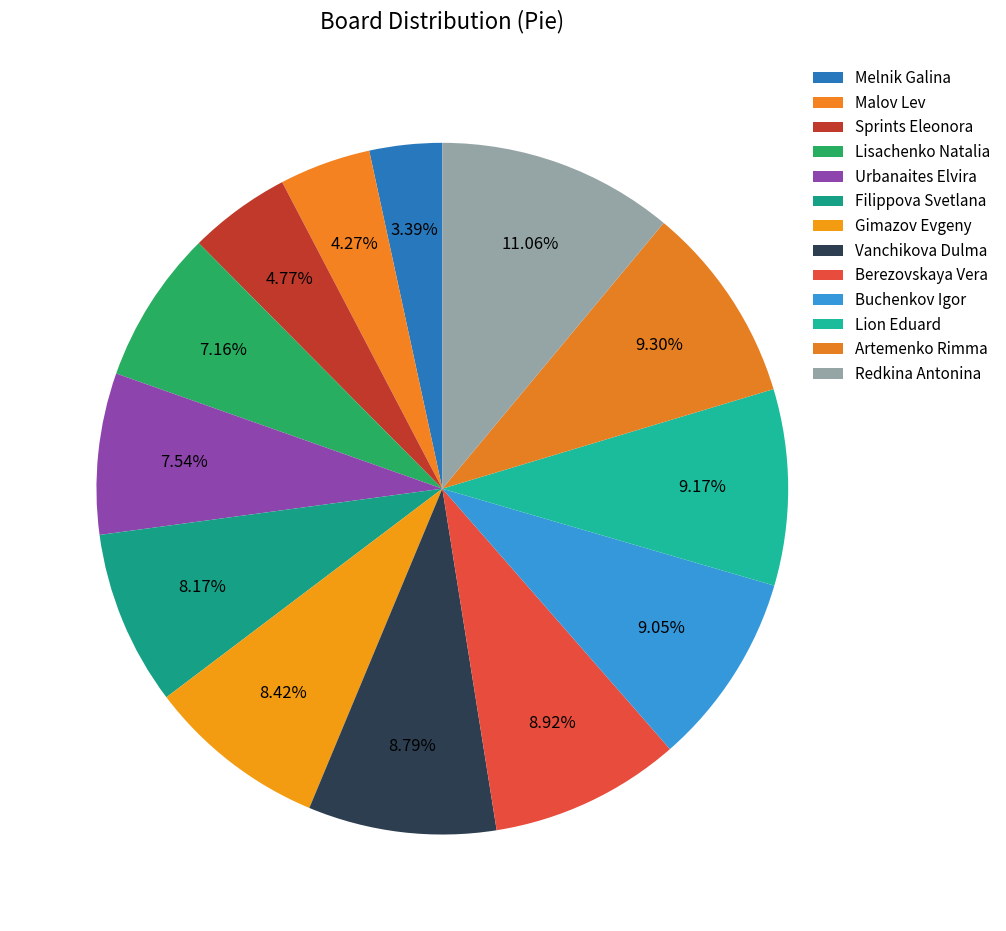

Which category has the biggest portion of the pie?

Redkina Antonina